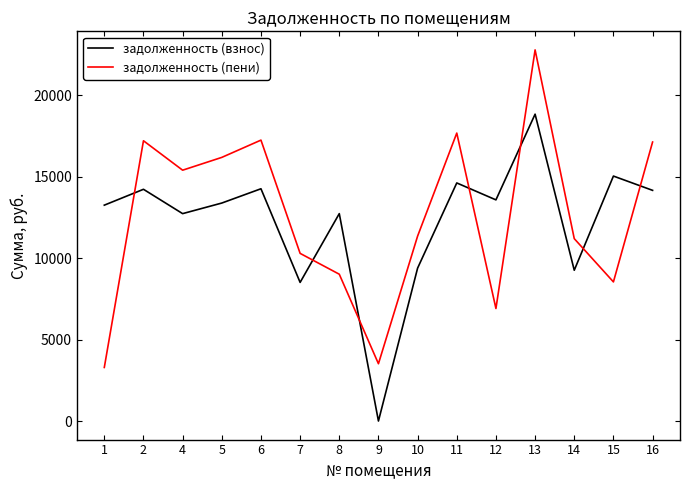

How many series are shown in this chart?

2